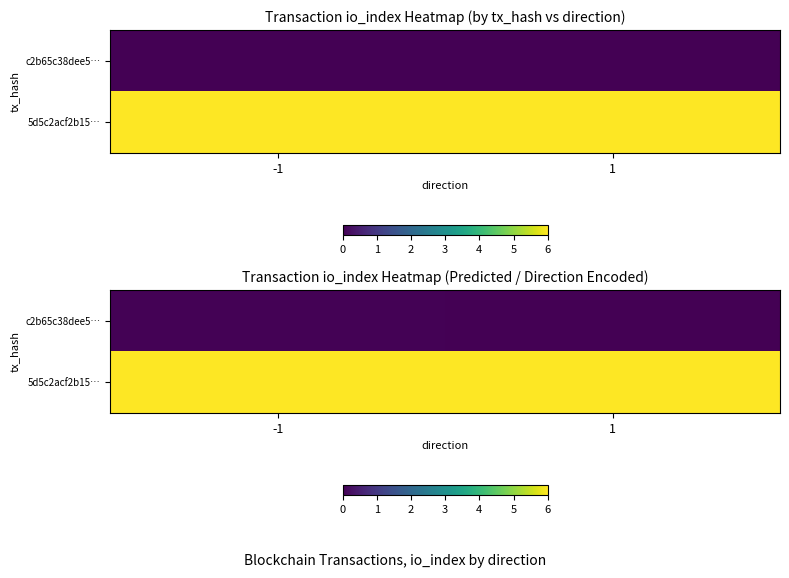

The c2b65c38dee5… series shows 0.0 at -1. True or false?

True